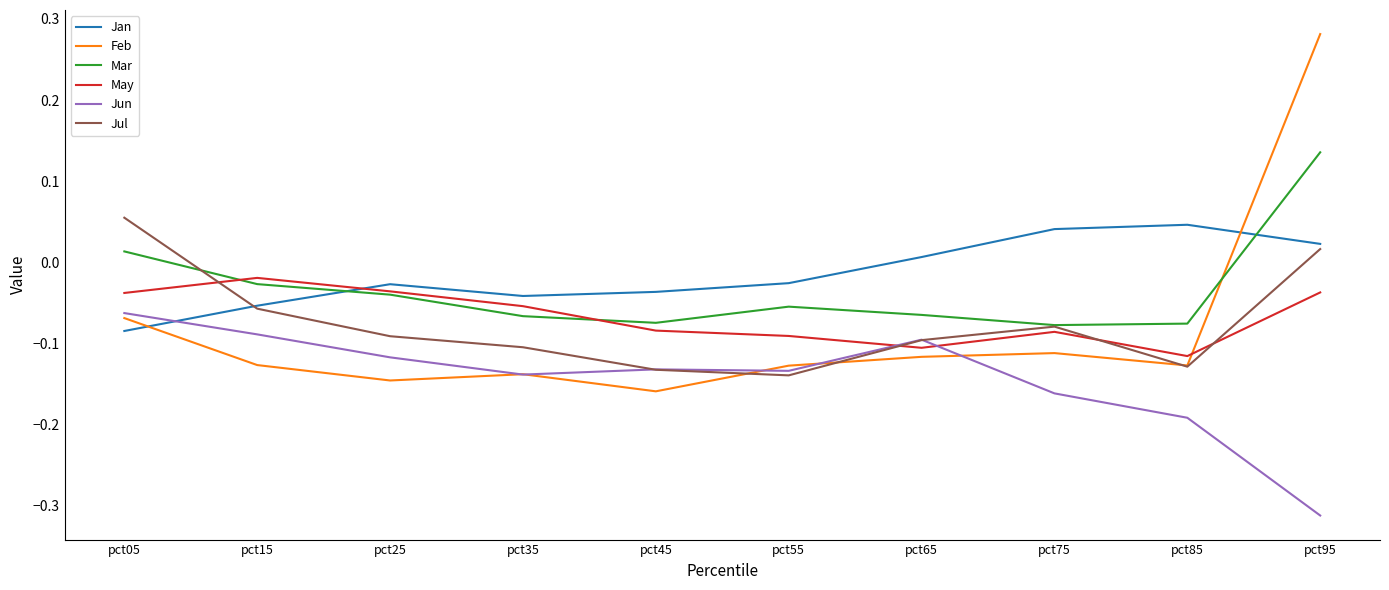

Which series has the widest spread of values?

Feb